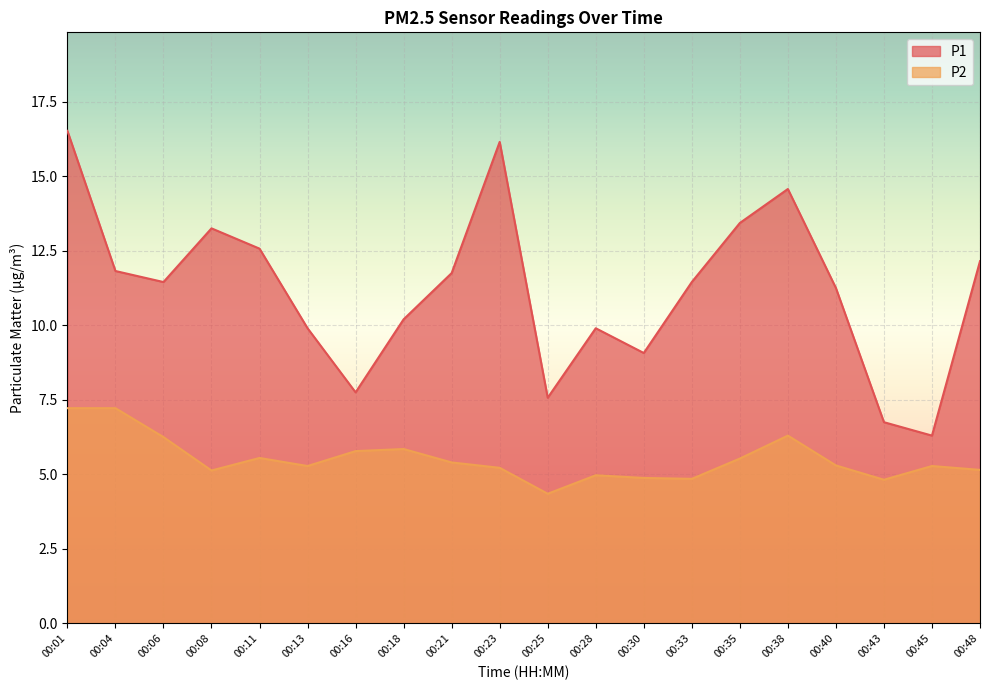

What are all the series names shown in the legend?

P1, P2